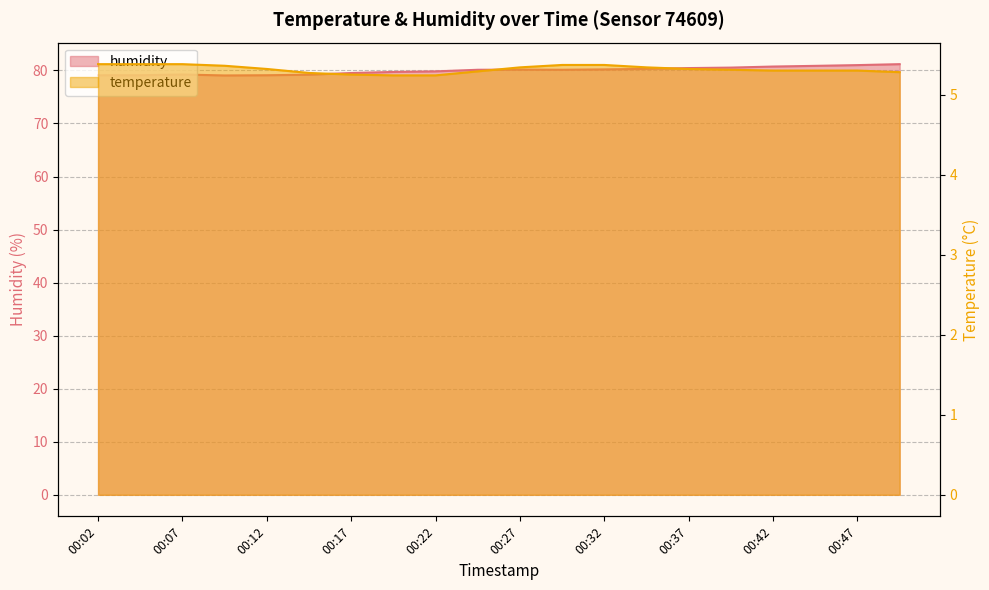

How many lines are shown in the chart?

2